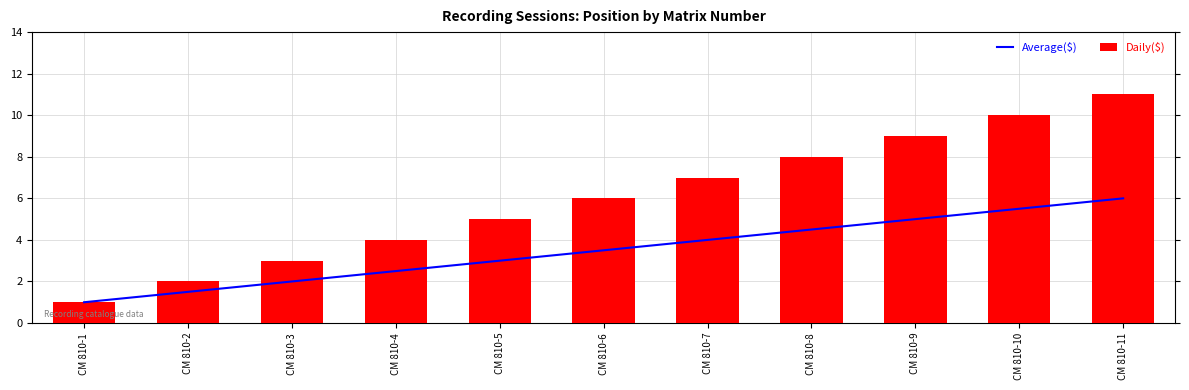

What is the difference between the highest and lowest values at CM 810-5?

2.0